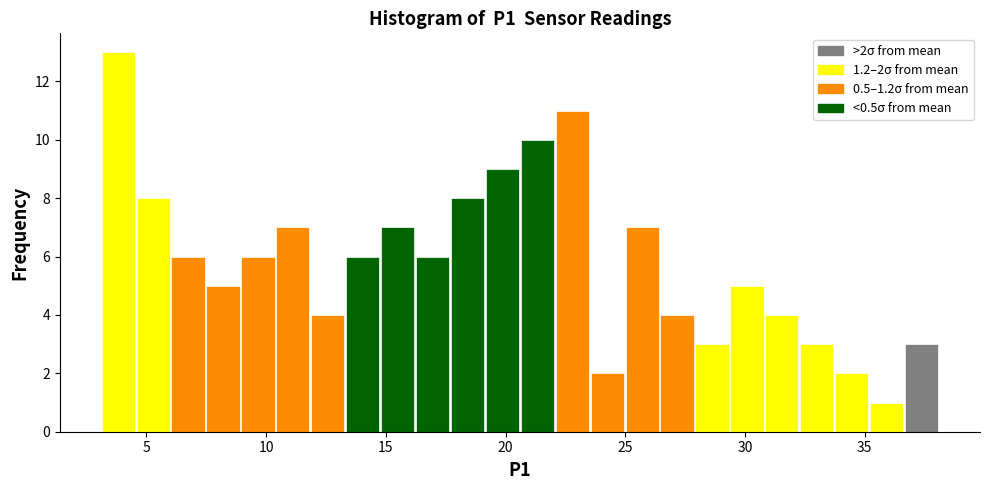

Around what value on the x-axis is the tallest bar? Give the approximate position of its centre, as read against the axis.

4.0